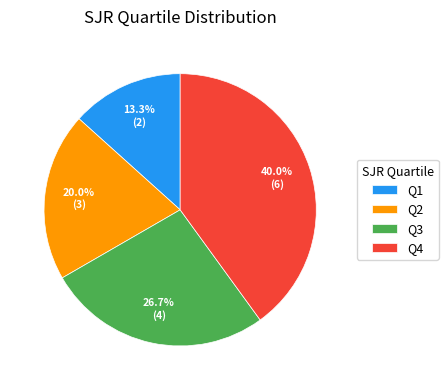

How much of the chart is everything except Q4?

60.0%